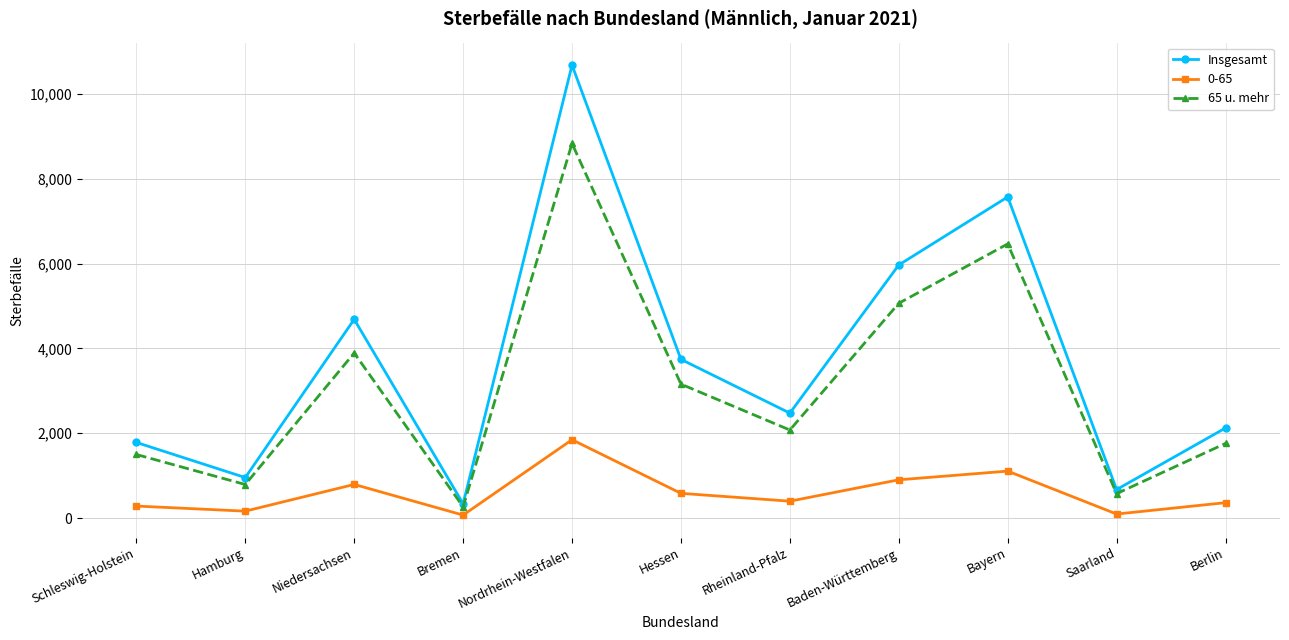

Rank the series by their maximum value, from lowest to highest.

0-65, 65 u. mehr, Insgesamt